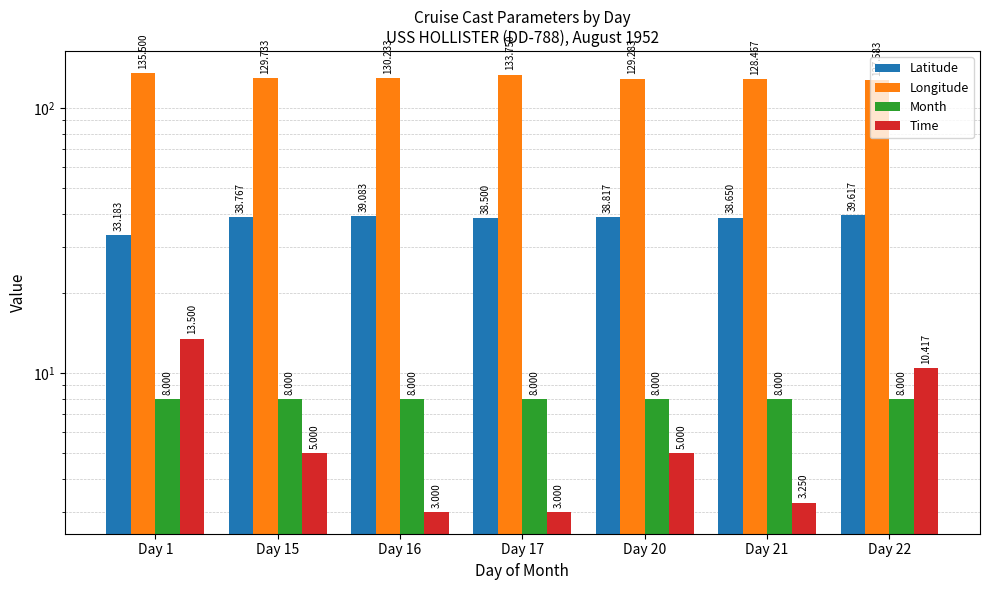

Which series has the largest total across all categories?

Longitude